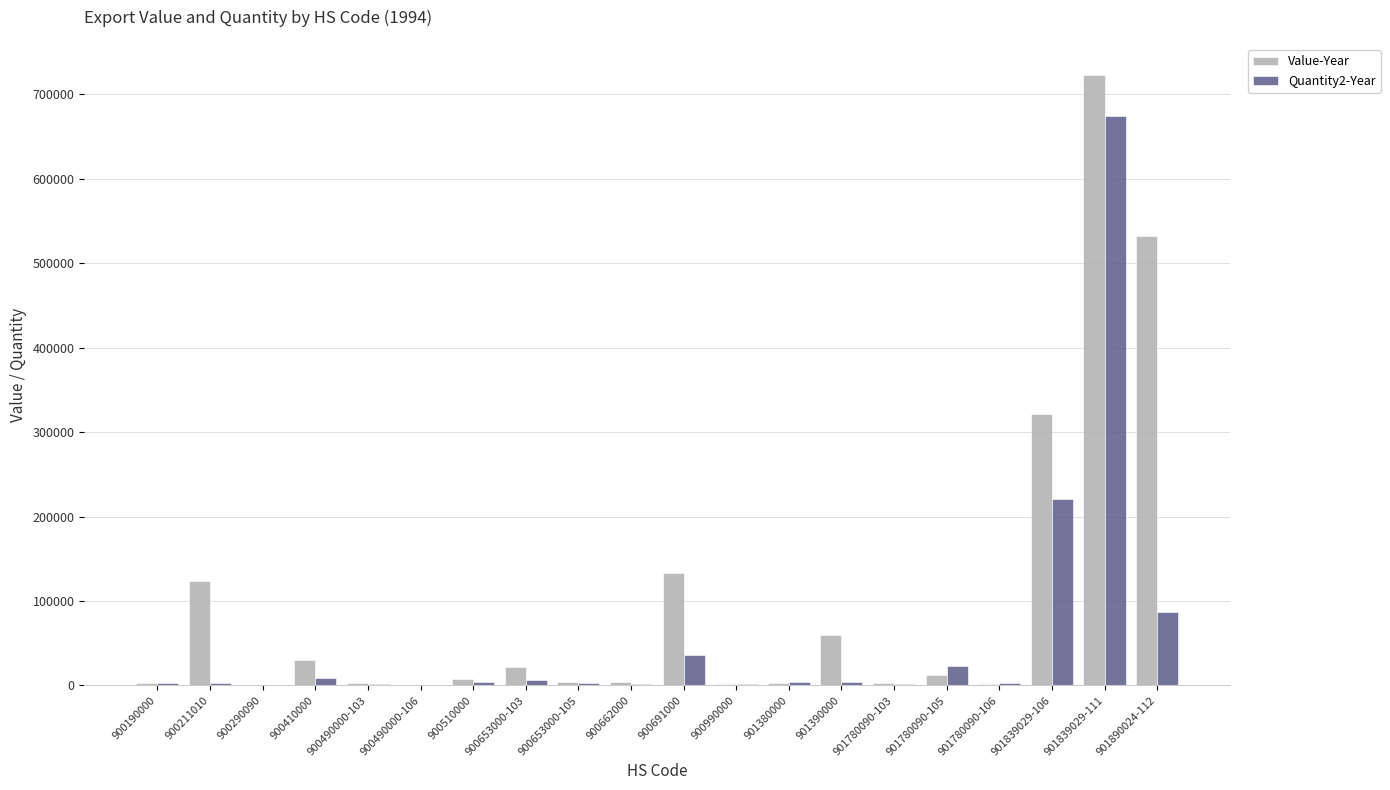

Where is Value-Year nearest to the value 361924?

901839029-106